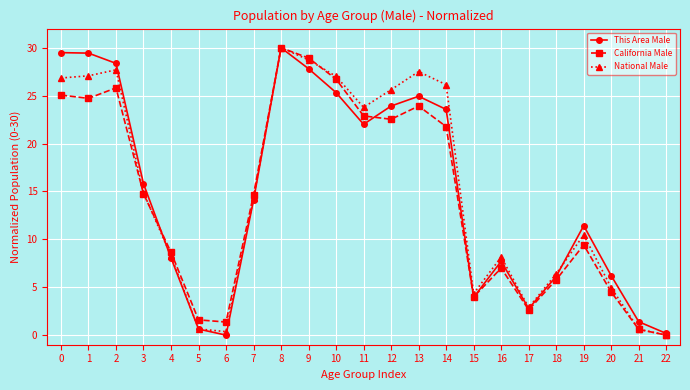

How many categories are shown in the chart?

23